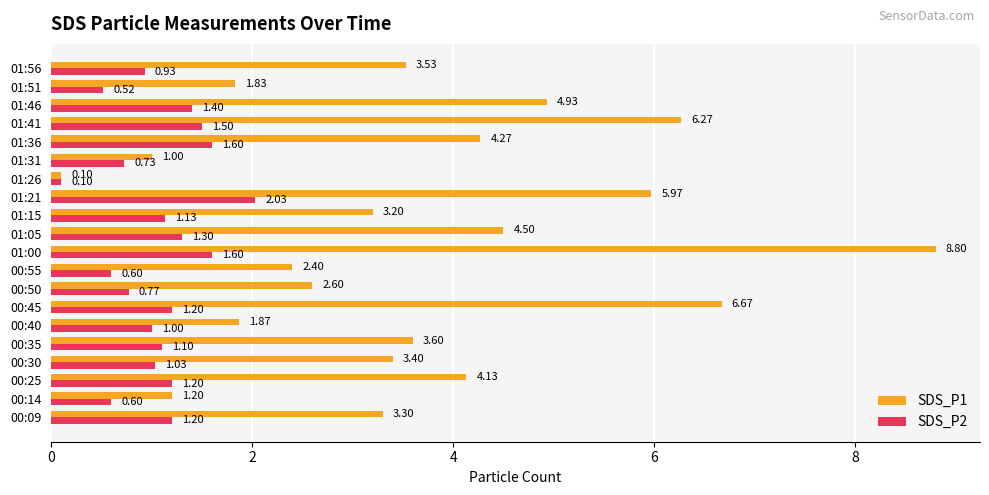

What is the sum of all SDS_P1 values?

73.6